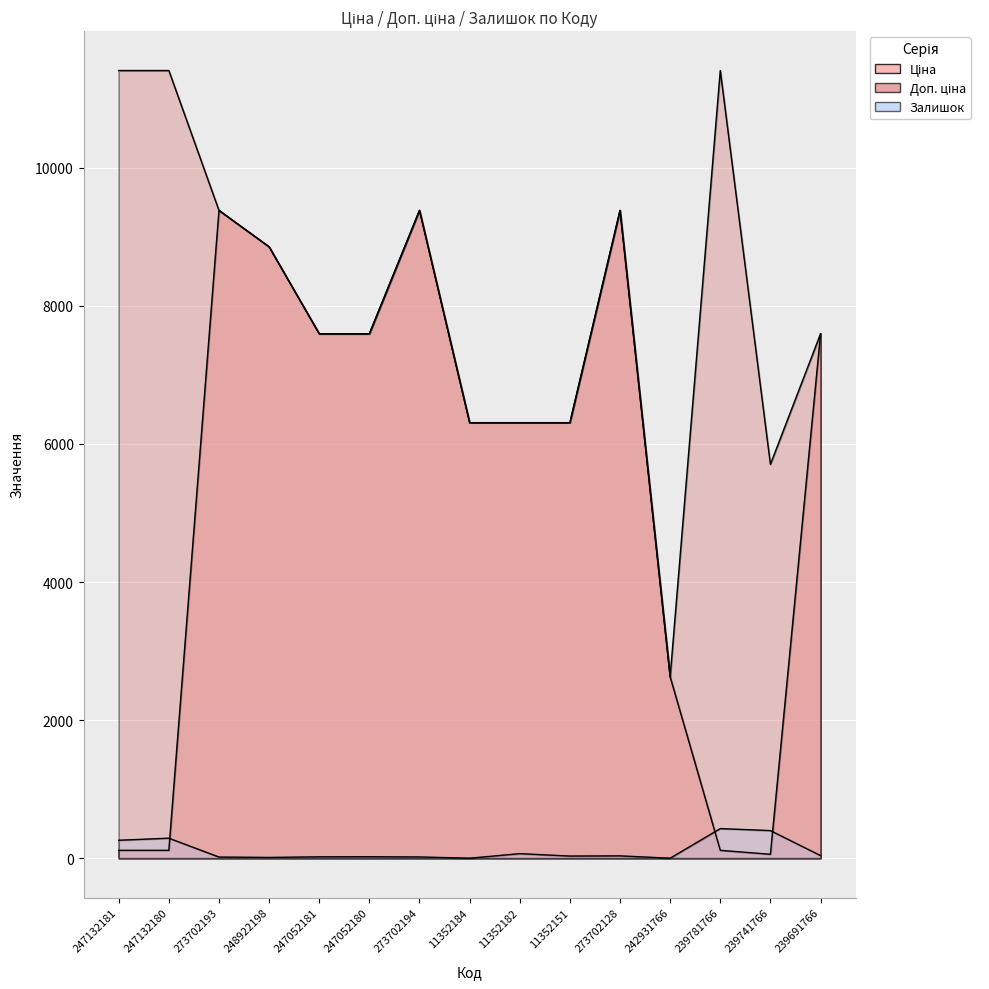

What is the label of the 4th point from the right?

242931766